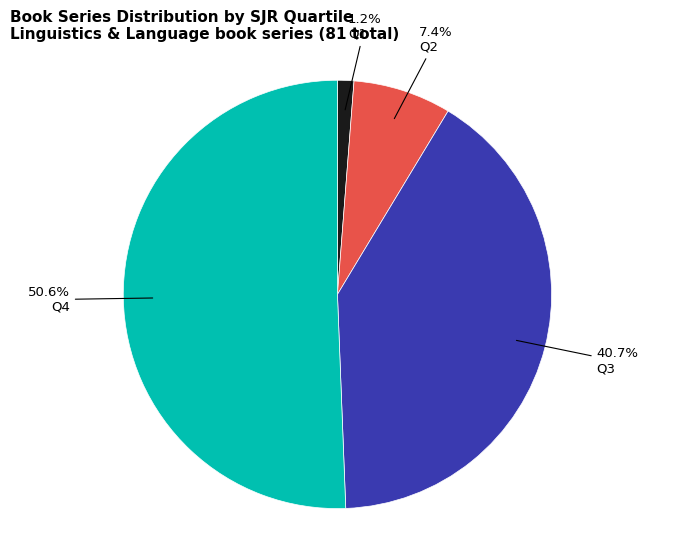

What percentage is NOT represented by Q3?

59.3%